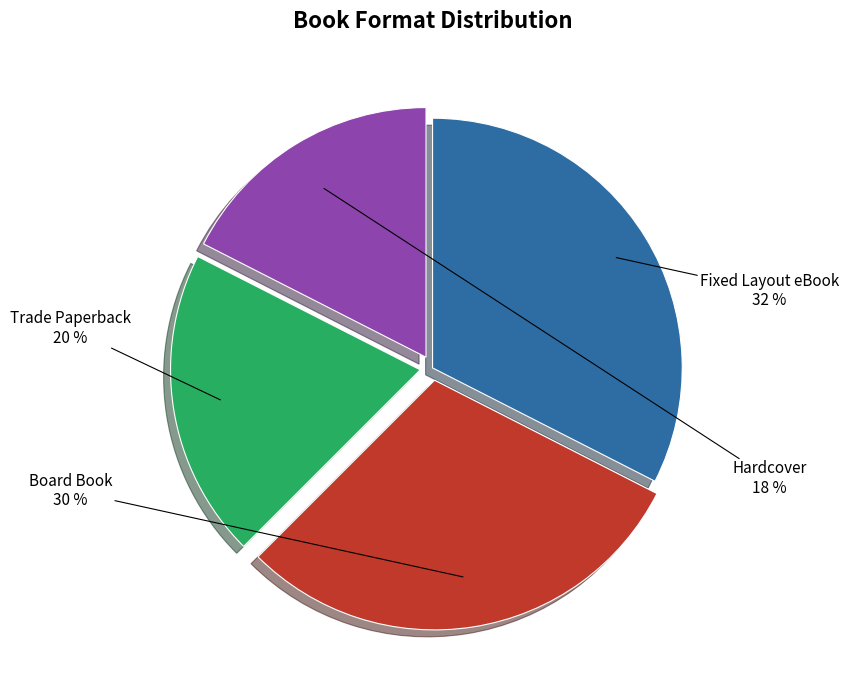

Is there any slice that represents more than half of the pie?

No